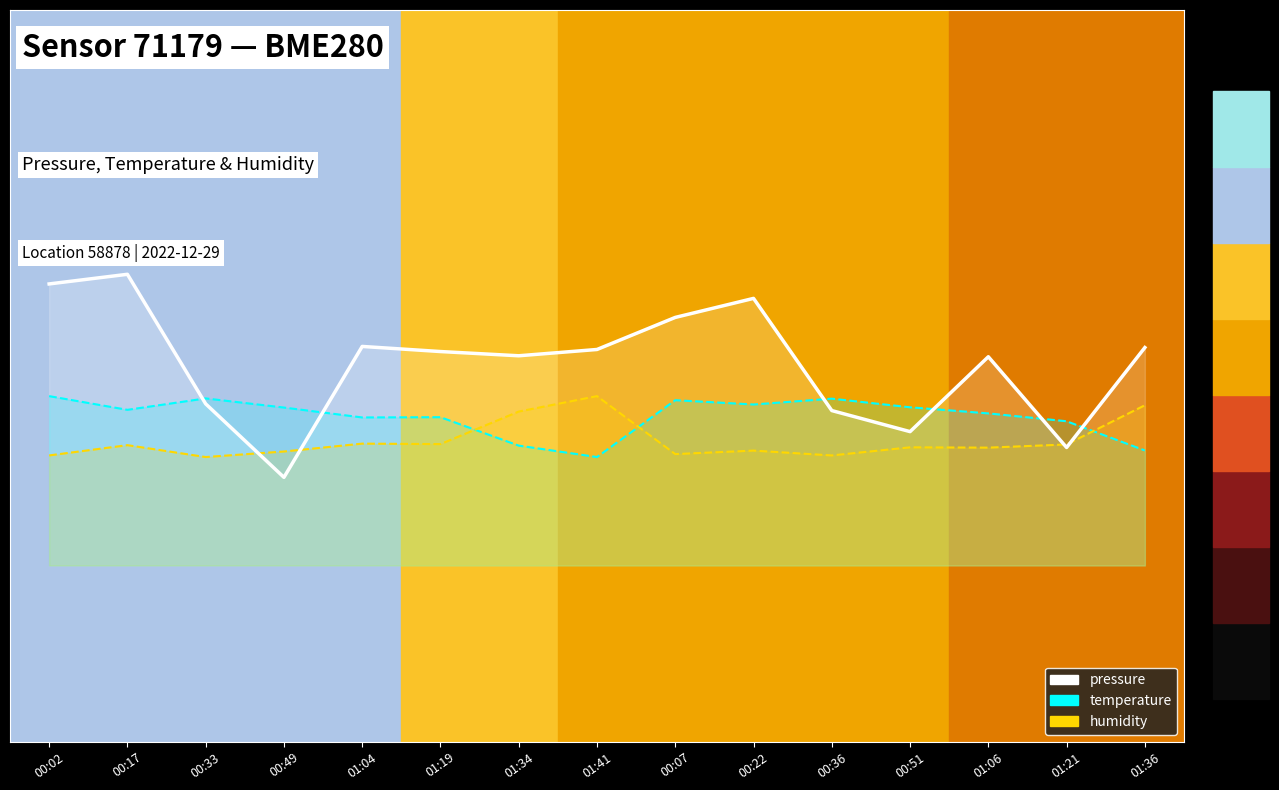

Which series has the largest total across all categories?

pressure trend